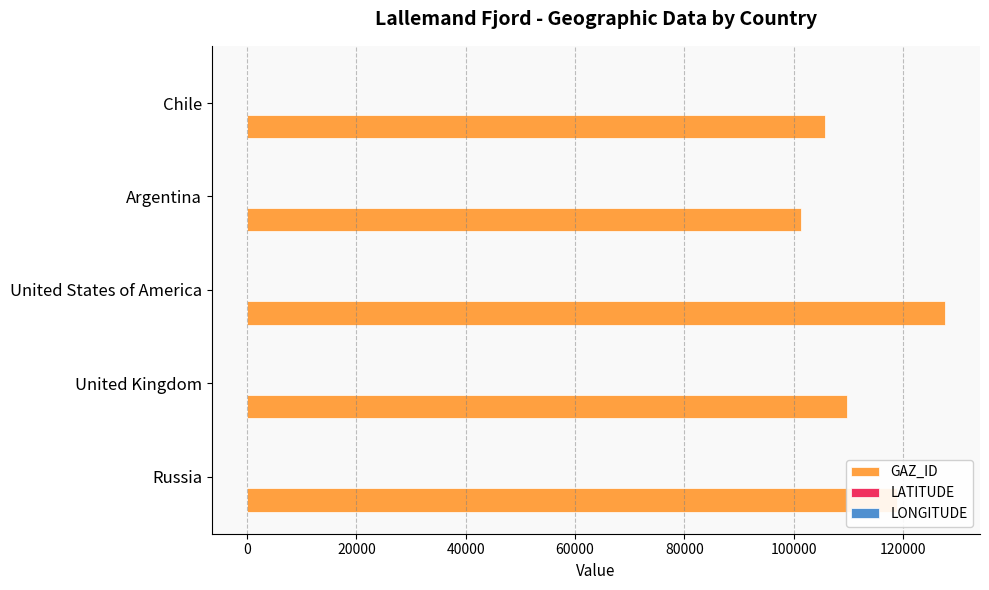

True or false: GAZ_ID has a value of 207672.9 at Russia.

False